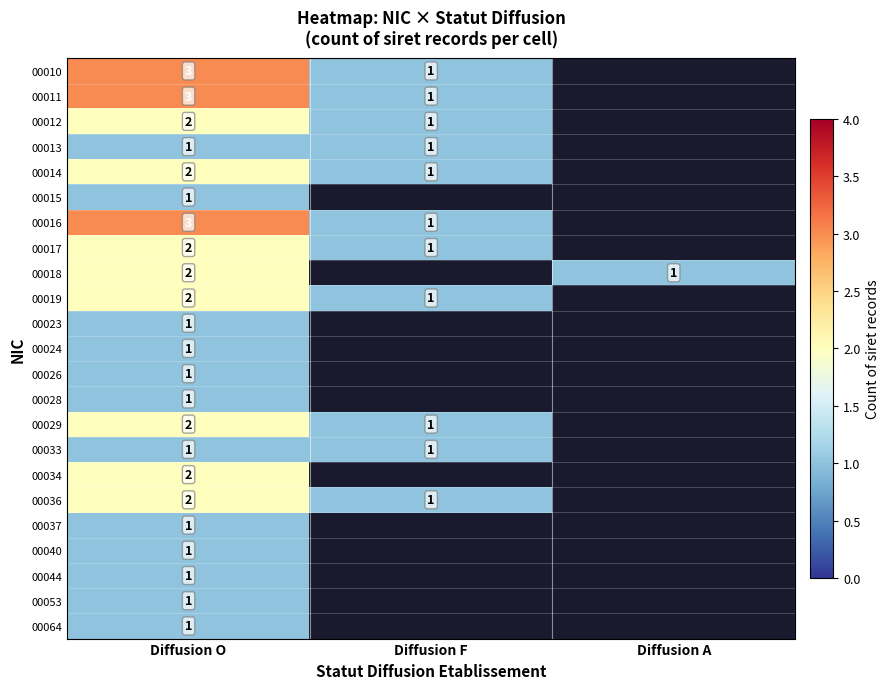

The 00013 series shows 1 at Diffusion F. True or false?

True